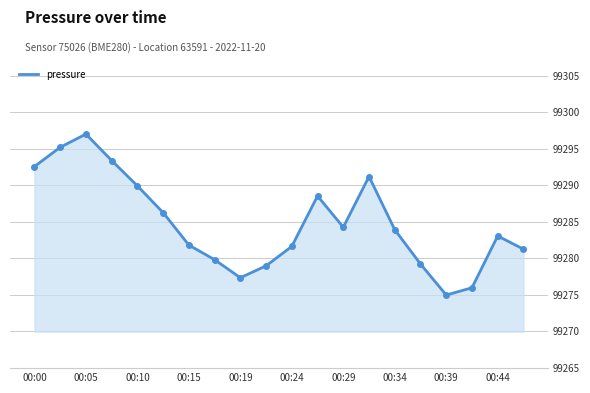

What is the difference between the maximum and minimum values?

22.0